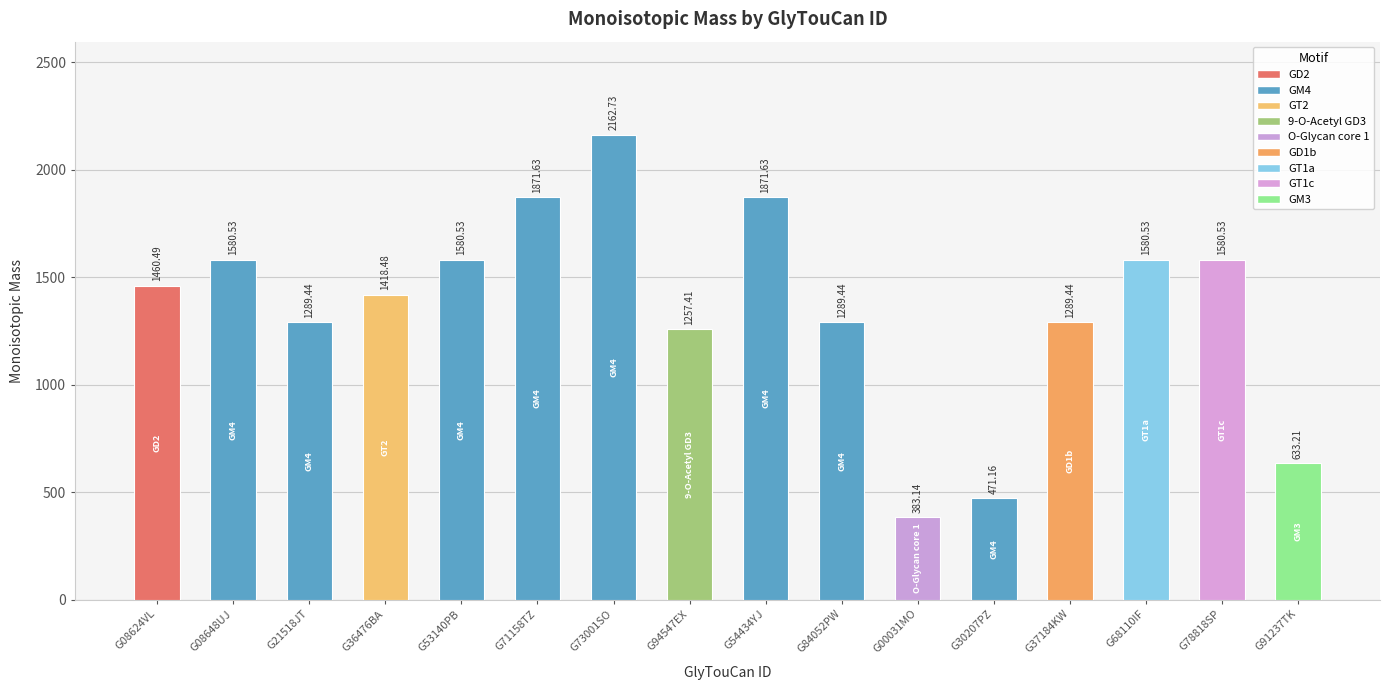

What is the change in value from G73001SO to G84052PW?

-873.3